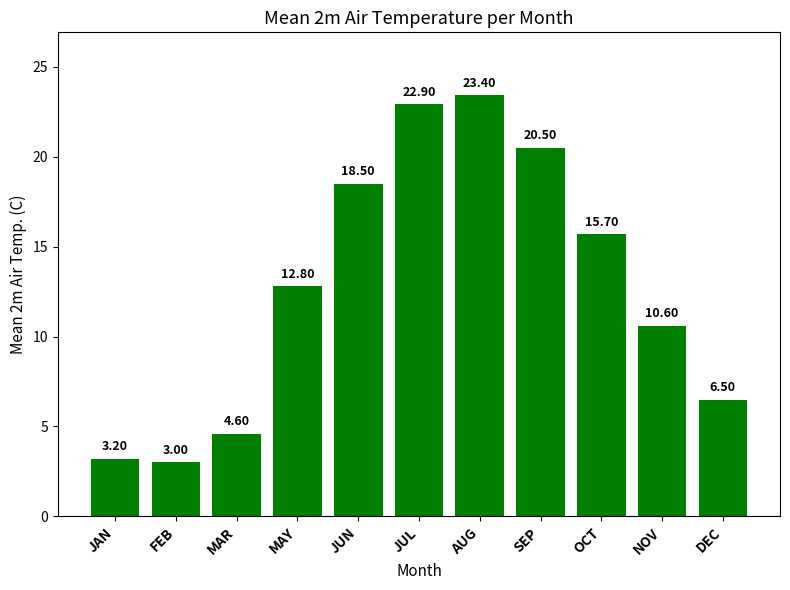

The value at SEP is 20.5. True or false?

True